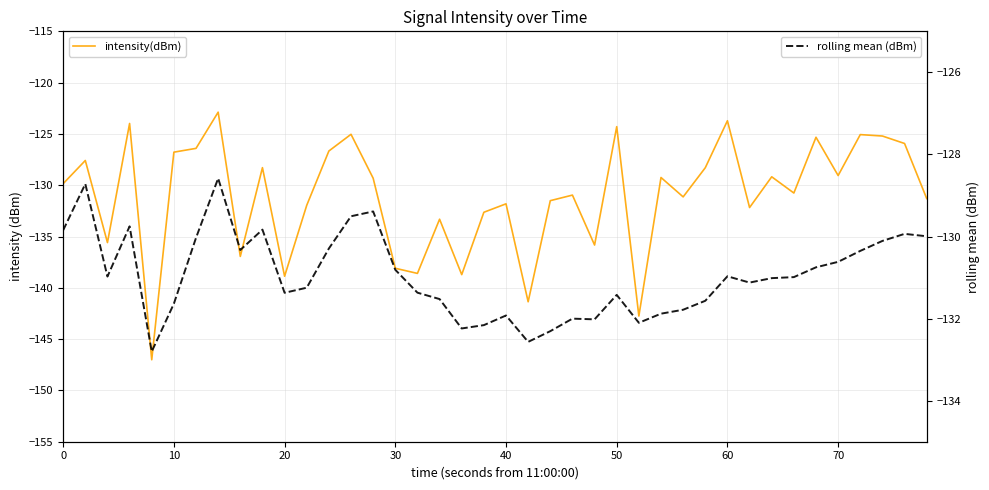

What is the value of the intensity(dBm) point at the 17th from the left?

-138.6